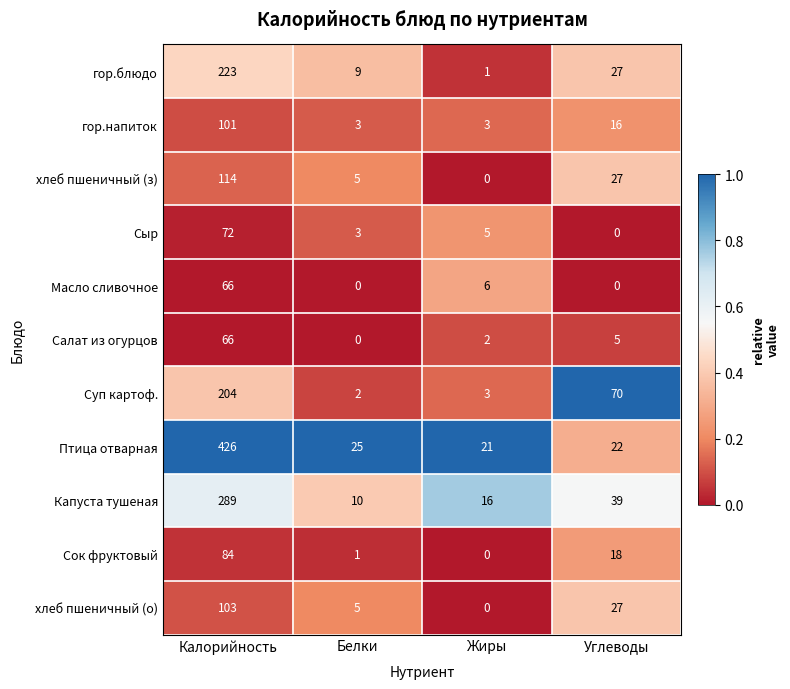

Is it true that хлеб пшеничный (з) equals 0 at Жиры?

True